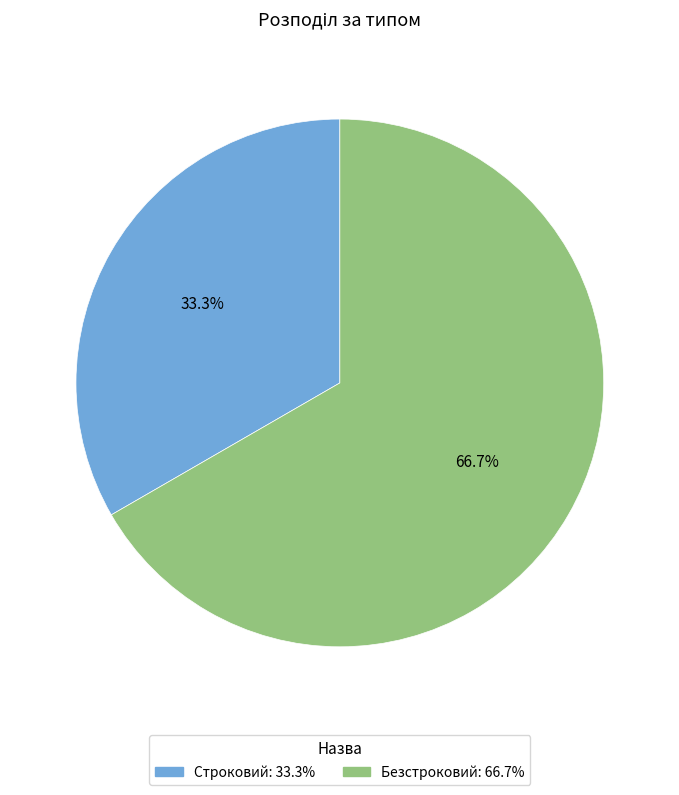

Rank the categories by value from lowest to highest.

Строковий, Безстроковий